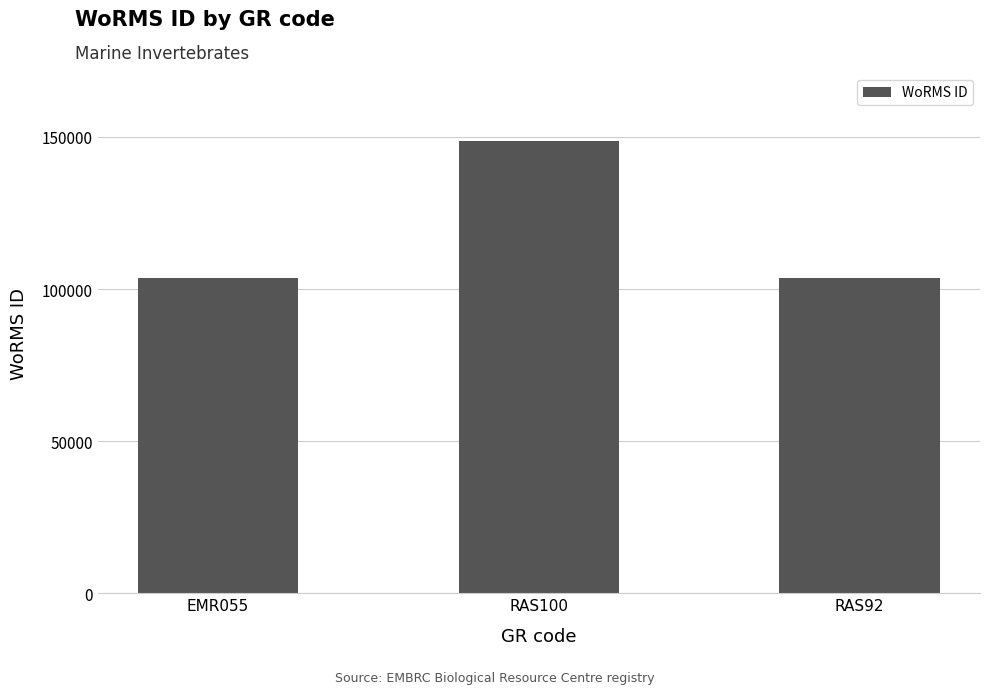

What is the change in value from EMR055 to RAS92?

+187